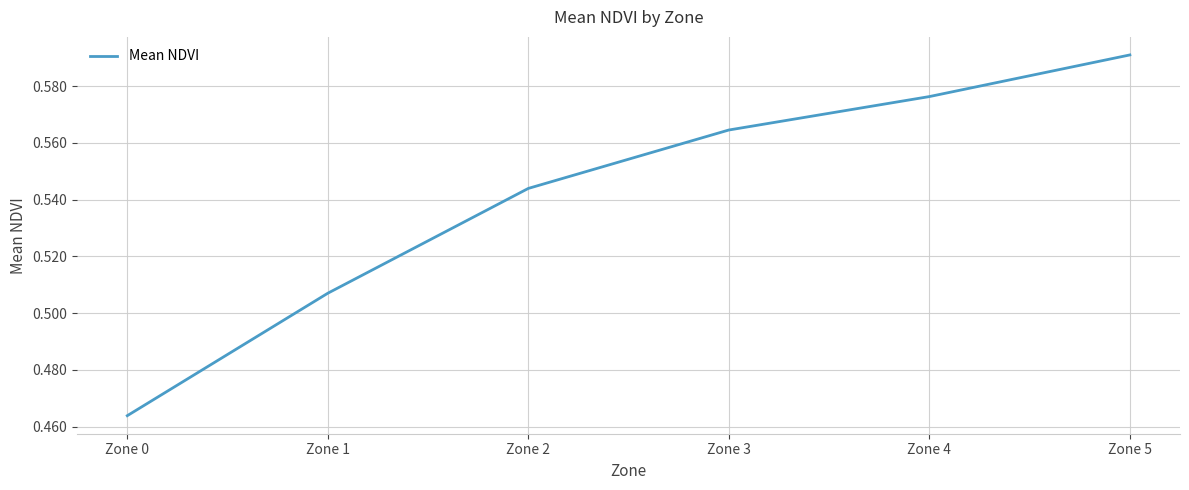

True or false: the data shows 0.4 at Zone 3.

False